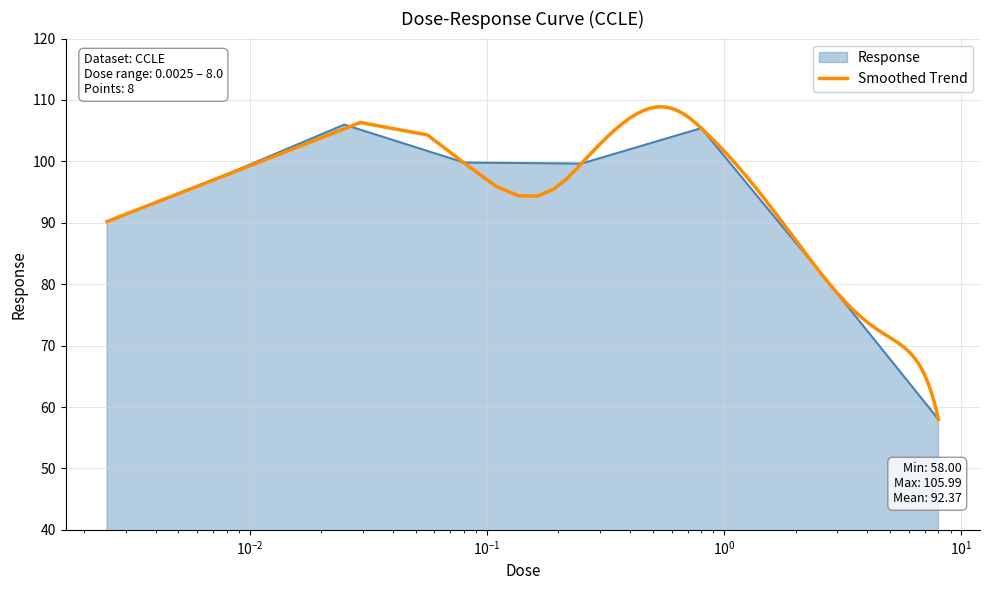

Which label corresponds to the smallest value in the chart?

8.0